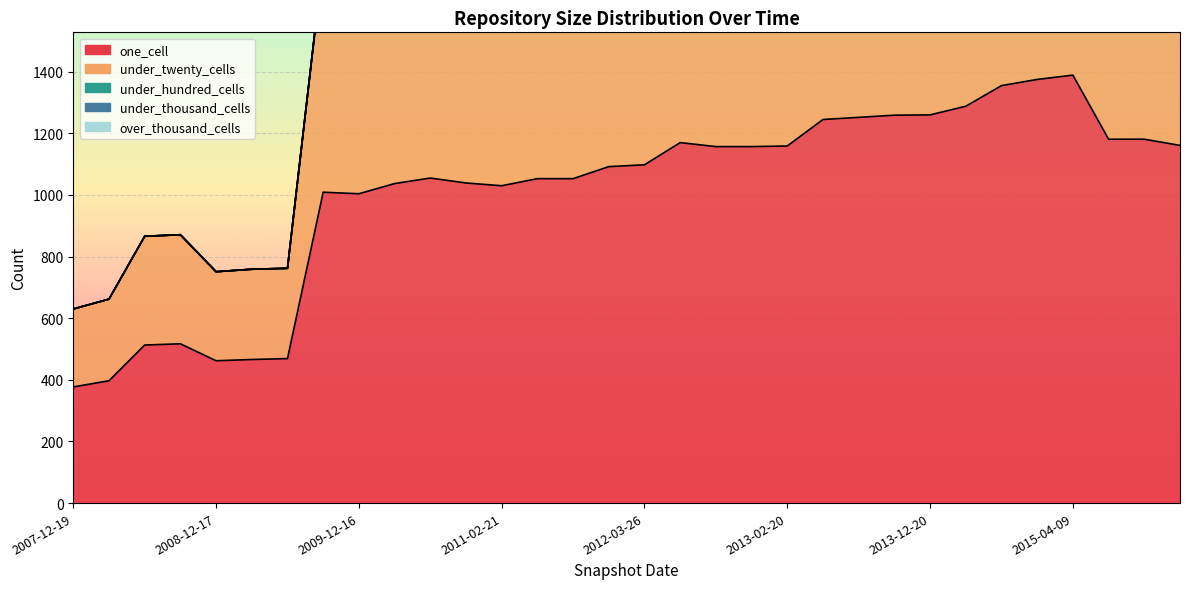

How many series are shown in this chart?

5